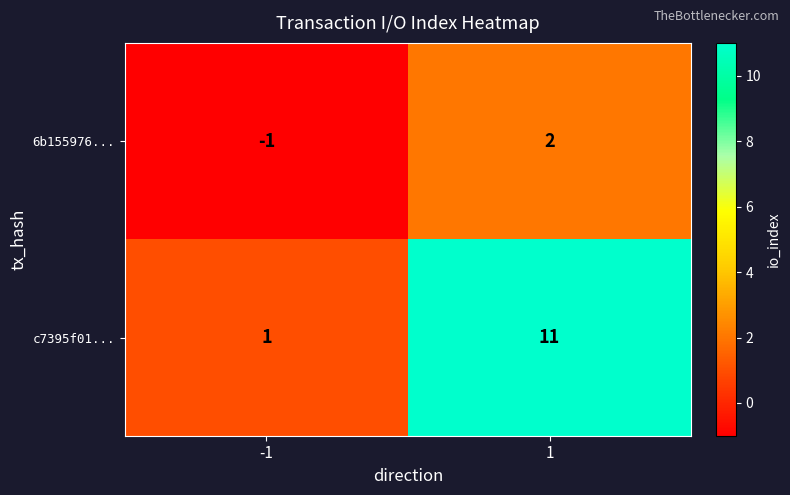

Which series has the largest total across all categories?

c7395f01...